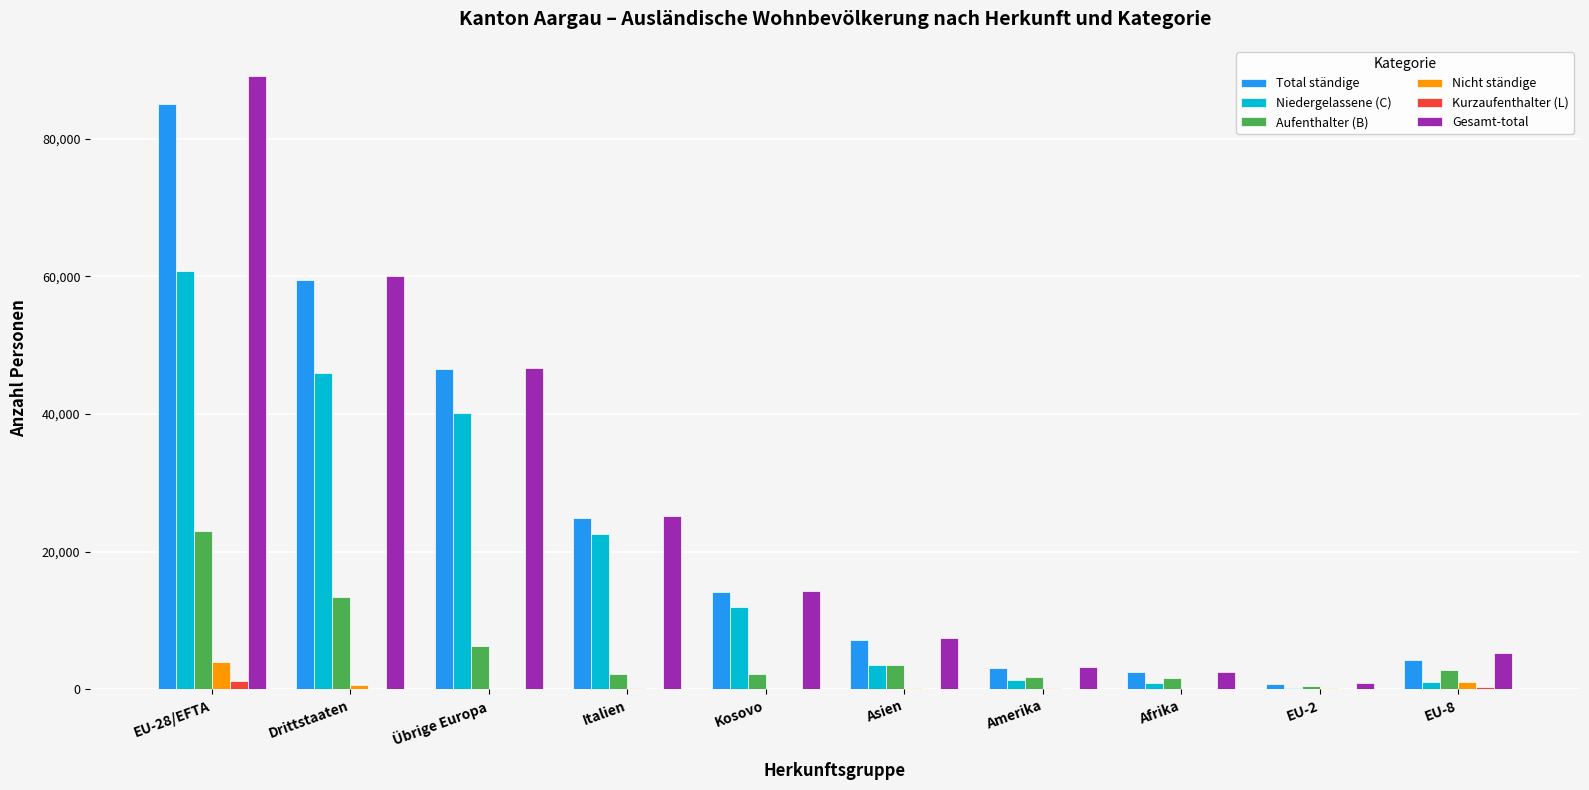

Are the bars grouped side by side (vs. stacked)?

Yes